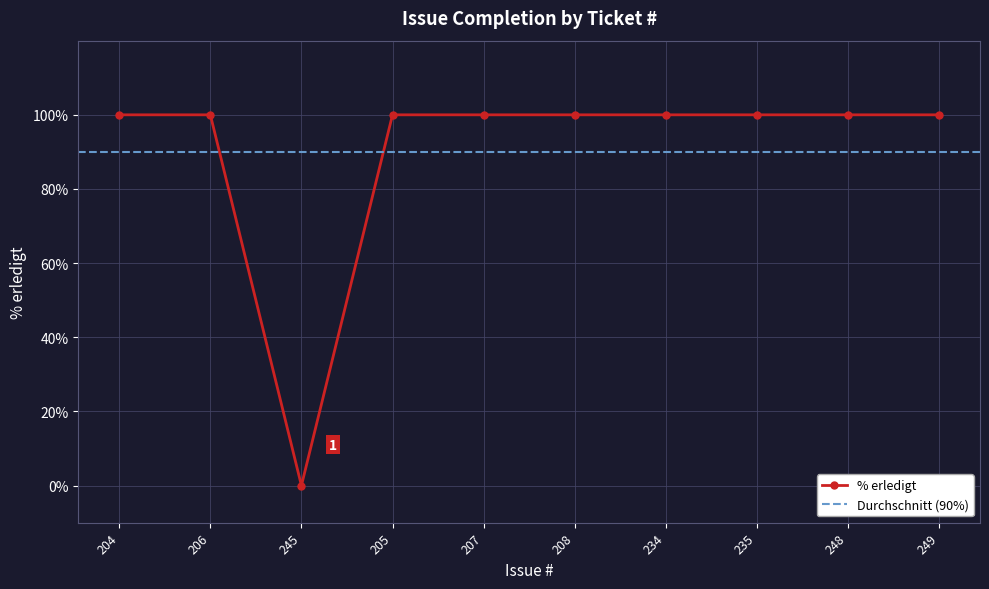

List the labels in order of value, largest first.

204, 206, 205, 207, 208, 234, 235, 248, 249, 245